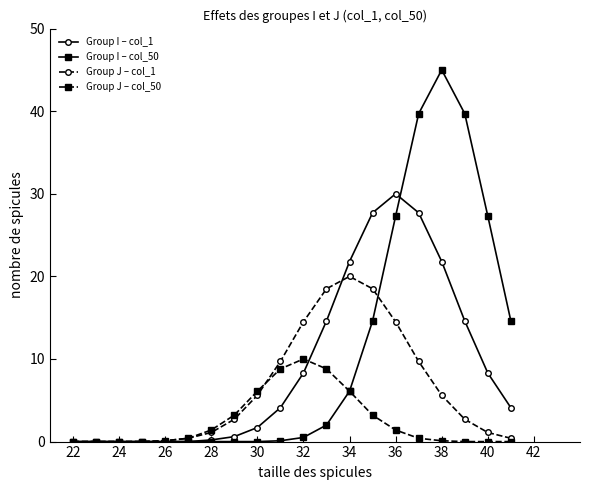

List the series in order of their peak value, lowest first.

Group J – col_50, Group J – col_1, Group I – col_1, Group I – col_50